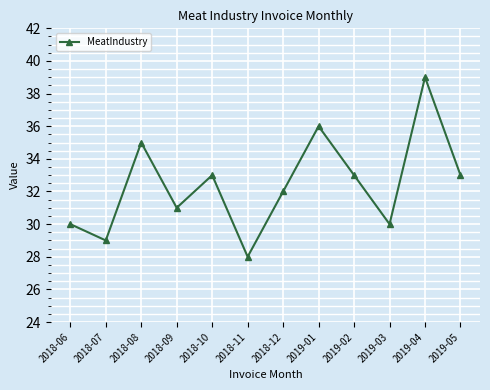

What is the change in value from 2018-06 to 2018-11?

-2